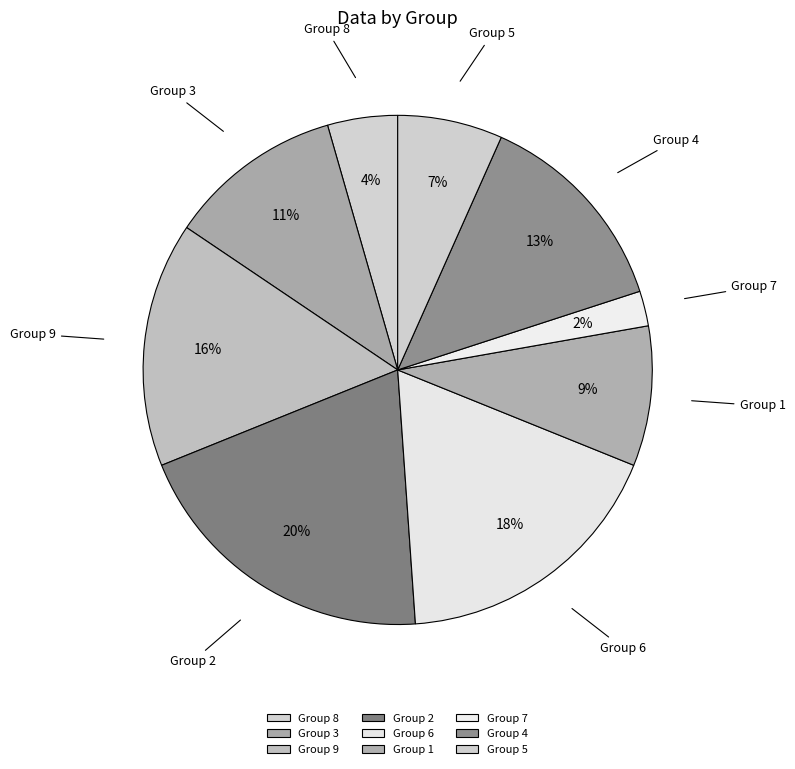

Rank the categories by value from lowest to highest.

7, 8, 5, 1, 3, 4, 9, 6, 2